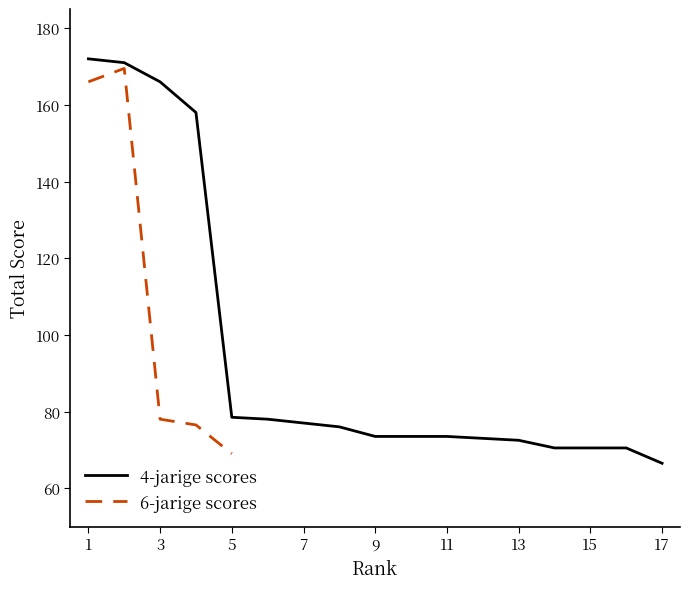

Which label corresponds to the largest value in the chart?

1